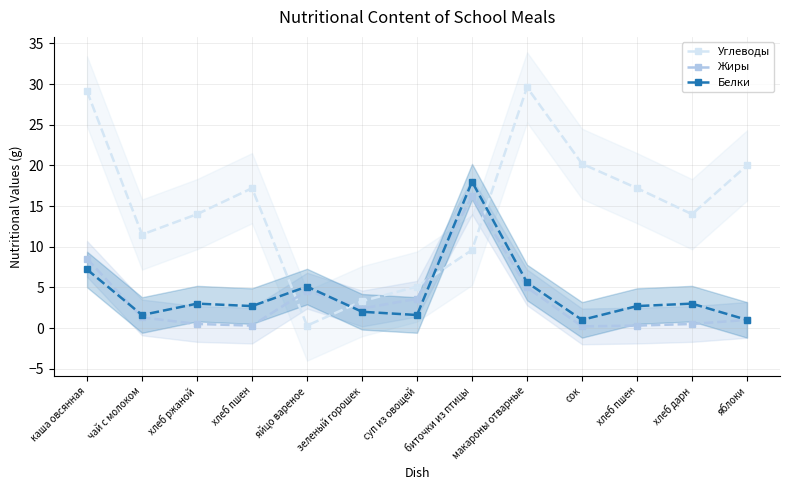

How many data points in Углеводы are above 14?

6